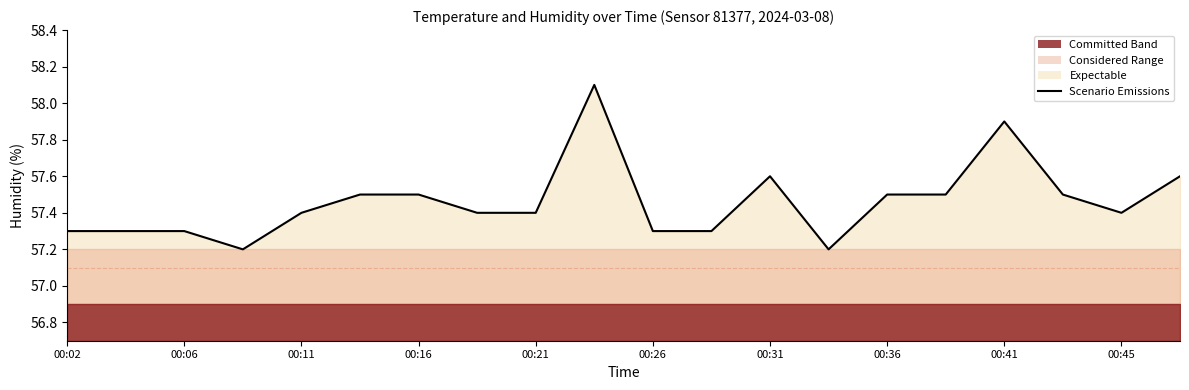

What is the greatest value displayed?

58.1